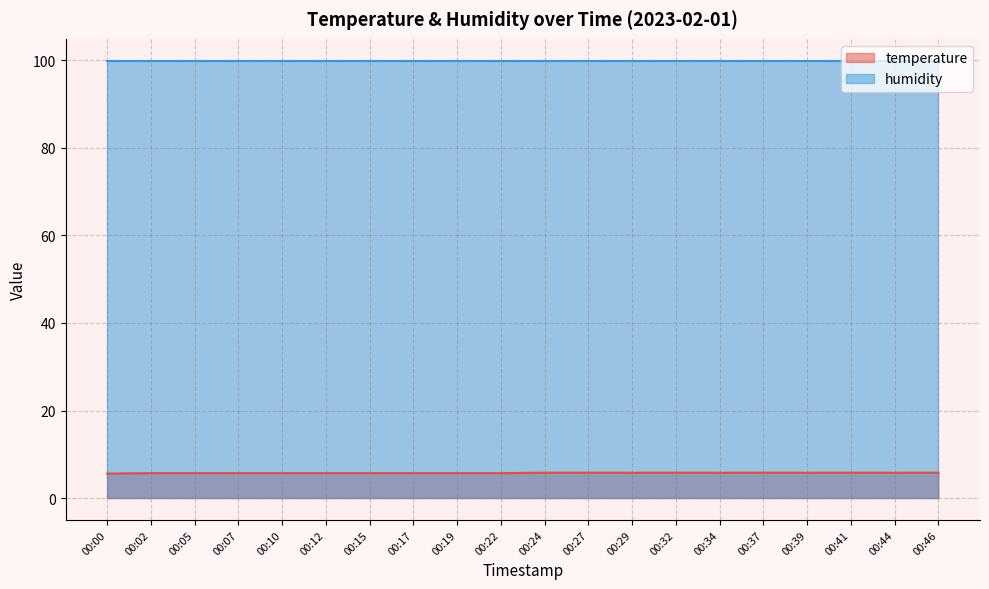

What is the change in value from 00:02 to 00:44?

+0.1